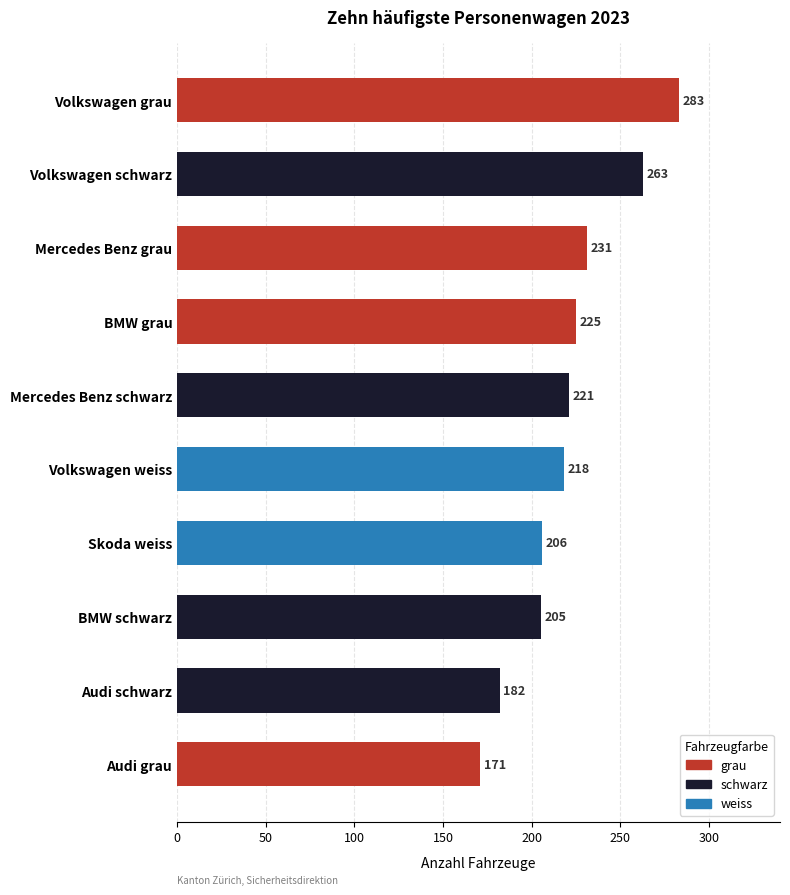

True or false: the data shows 454 at Volkswagen schwarz.

False